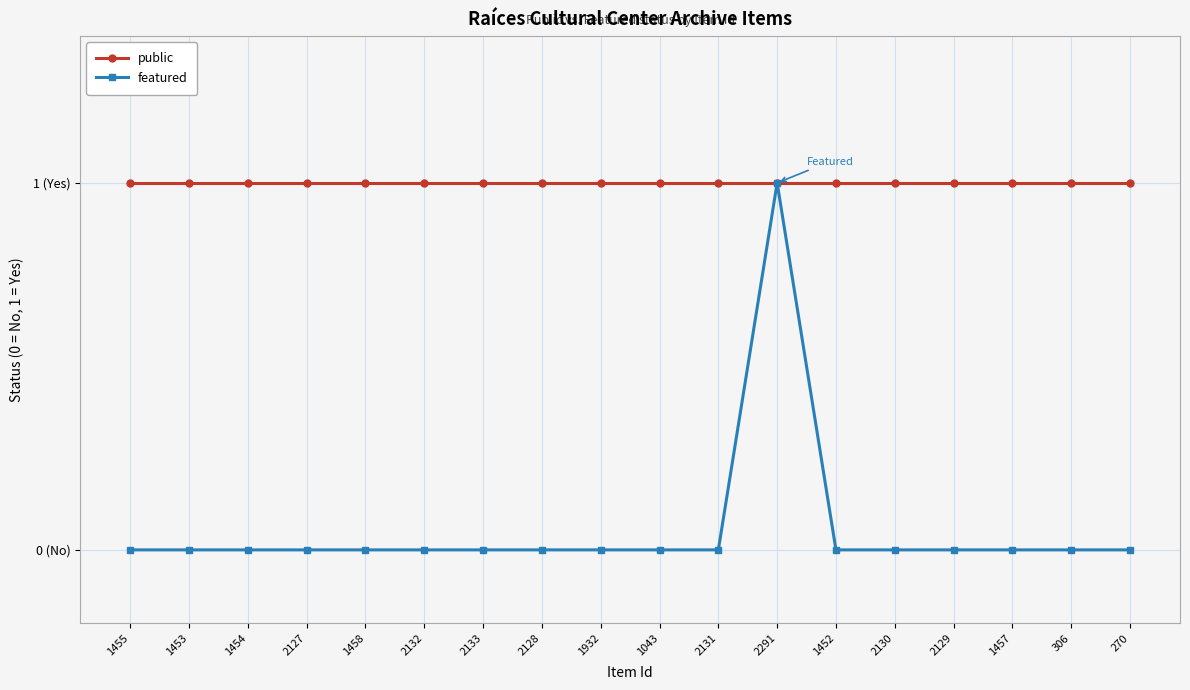

Rank the series by their maximum value, from lowest to highest.

public, featured